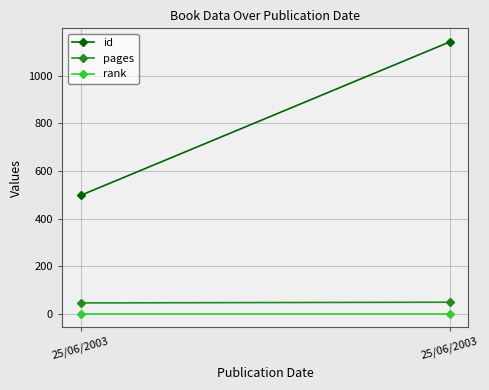

Which category has the lowest value across all series?

25/06/2003